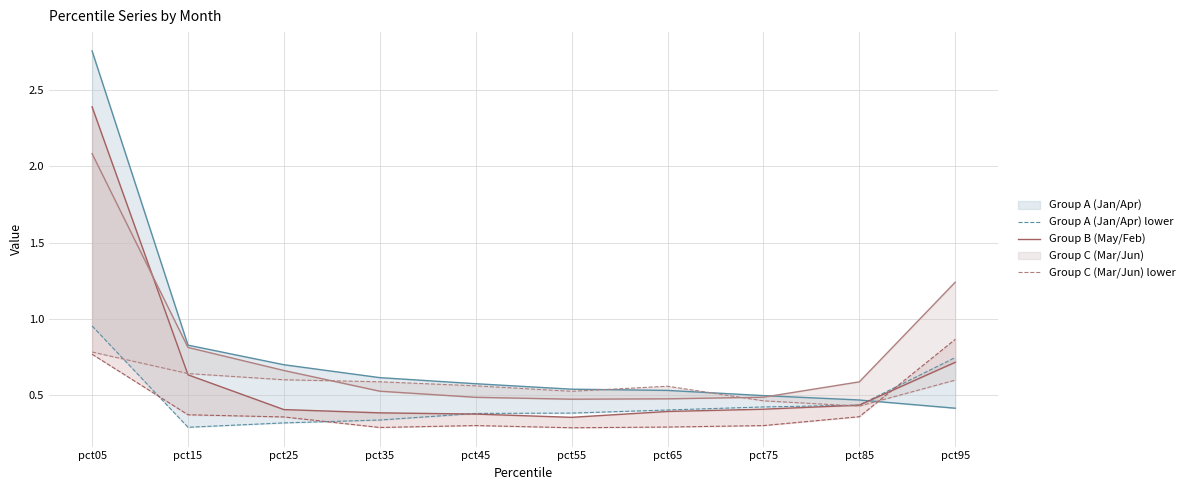

Where is the first local minimum for Group B (May/Feb) upper?

pct55